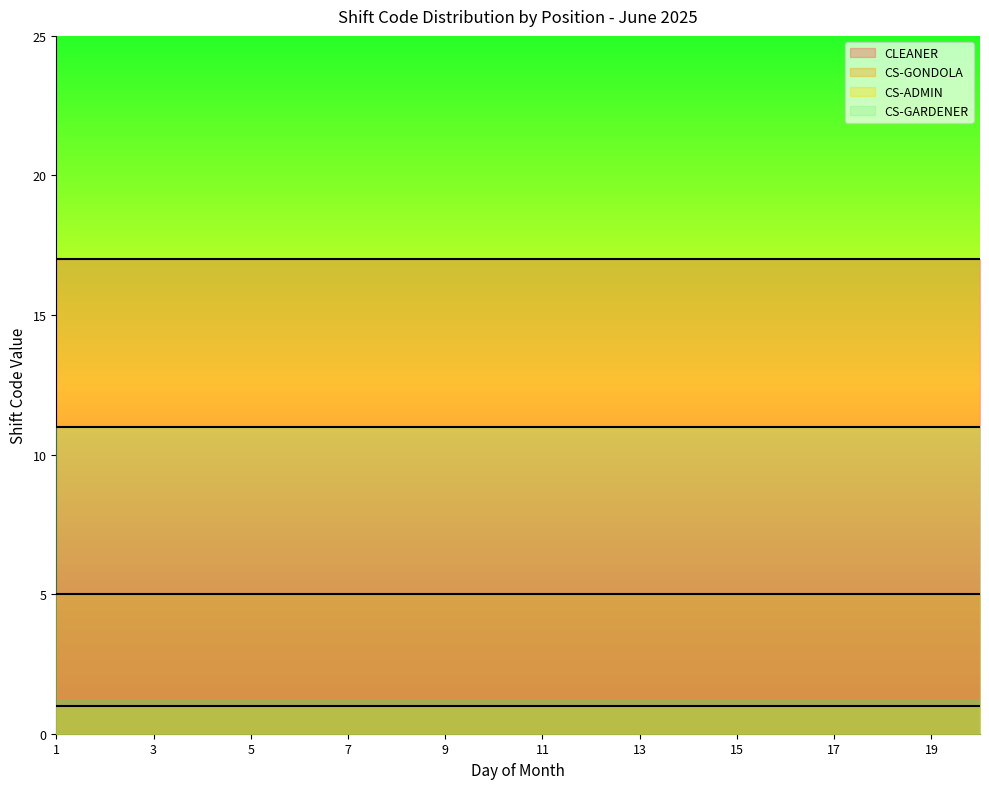

At how many categories does at least one series exceed 13?

20